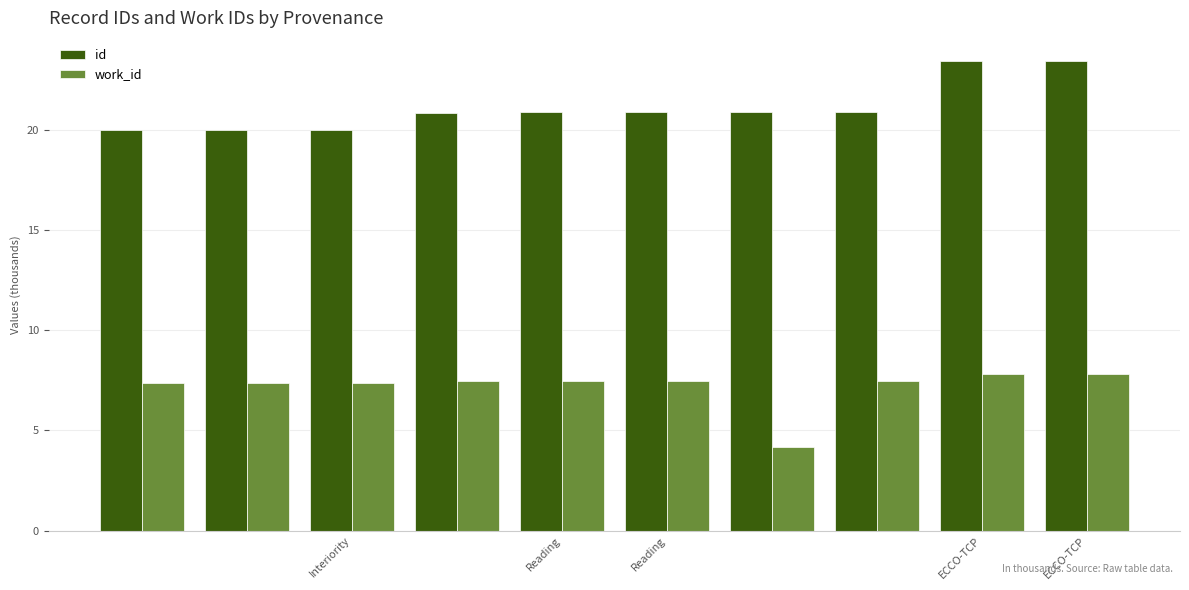

Which series has the largest total across all categories?

id